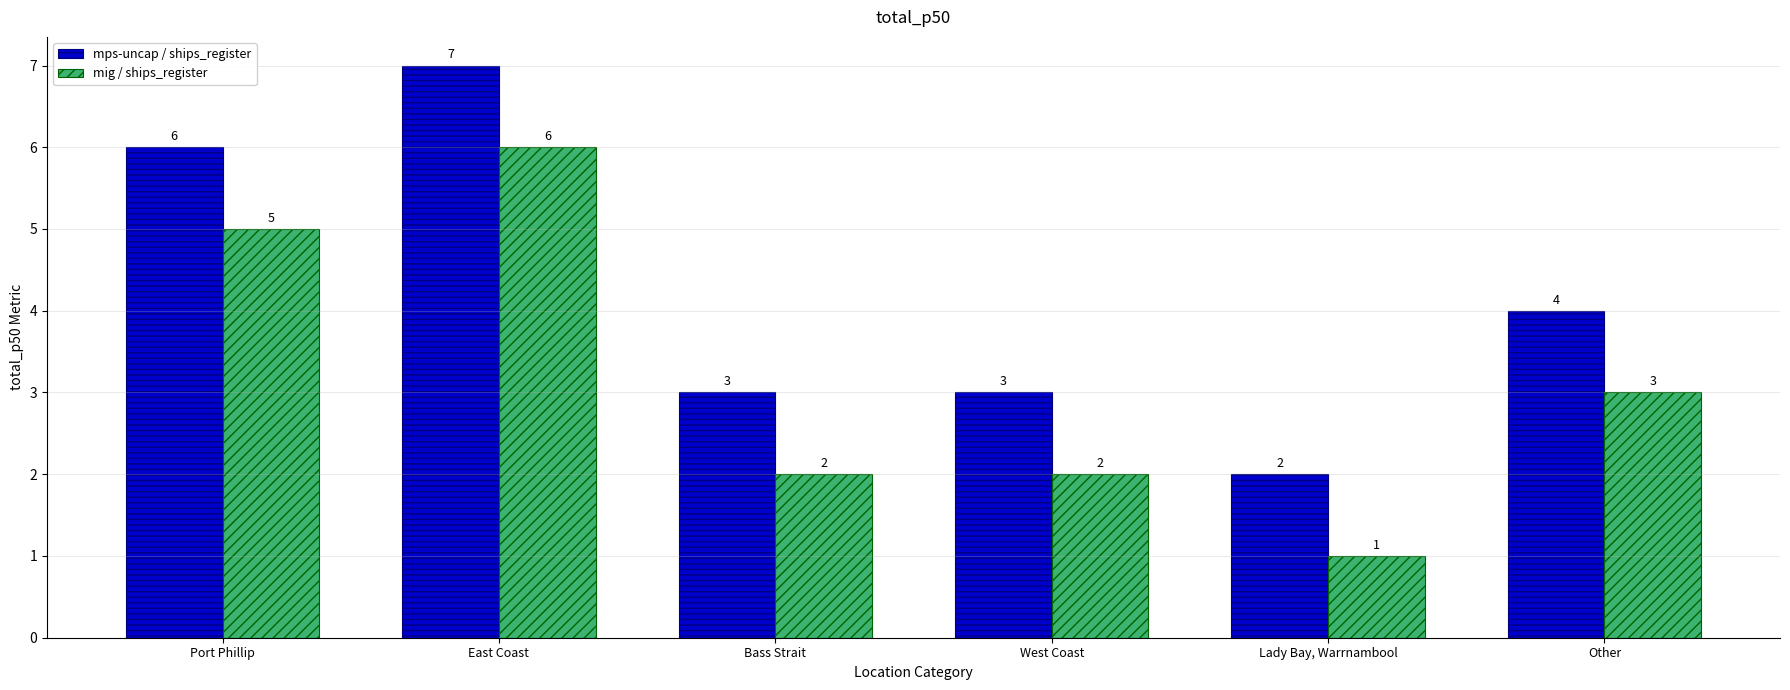

Which label corresponds to the largest value in the chart?

East Coast